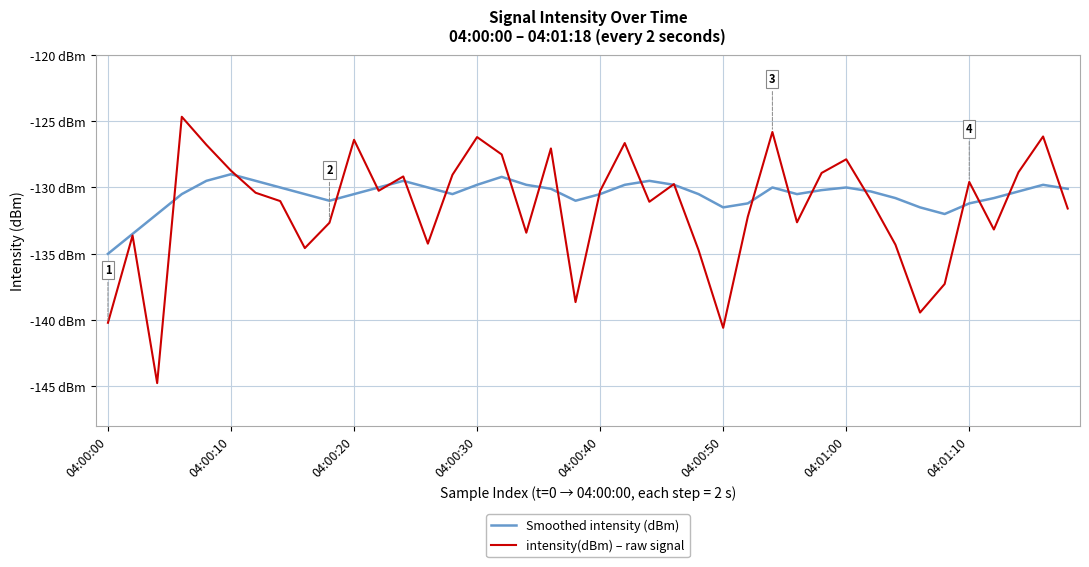

Reading left to right, what are all the values shown in this chart?

Smoothed intensity (dBm): -135.0	-133.5	-132.0	-130.5	-129.5	-129.0	-129.5	-130.0	-130.5	-131.0	-130.5	-130.0	-129.5	-130.0	-130.5	-129.8	-129.2	-129.8	-130.1	-131.0	-130.5	-129.8	-129.5	-129.8	-130.5	-131.5	-131.2	-130.0	-130.5	-130.2	-130.0	-130.3	-130.8	-131.5	-132.0	-131.2	-130.8	-130.3	-129.8	-130.1
intensity(dBm) – raw signal: -140.2	-133.6	-144.7	-124.7	-126.8	-128.7	-130.4	-131.0	-134.6	-132.7	-126.4	-130.2	-129.2	-134.2	-129.0	-126.2	-127.5	-133.4	-127.1	-138.6	-130.3	-126.7	-131.1	-129.7	-134.7	-140.6	-132.2	-125.8	-132.6	-128.9	-127.9	-131.0	-134.3	-139.4	-137.3	-129.6	-133.2	-128.9	-126.2	-131.6